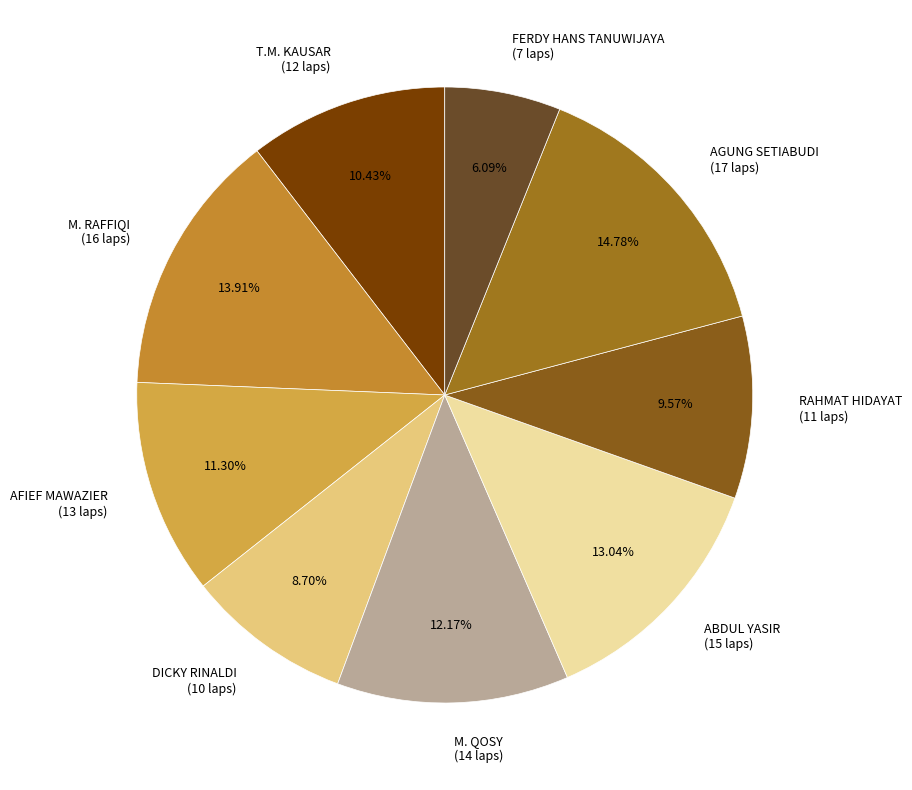

Which category has the biggest portion of the pie?

AGUNG SETIABUDI